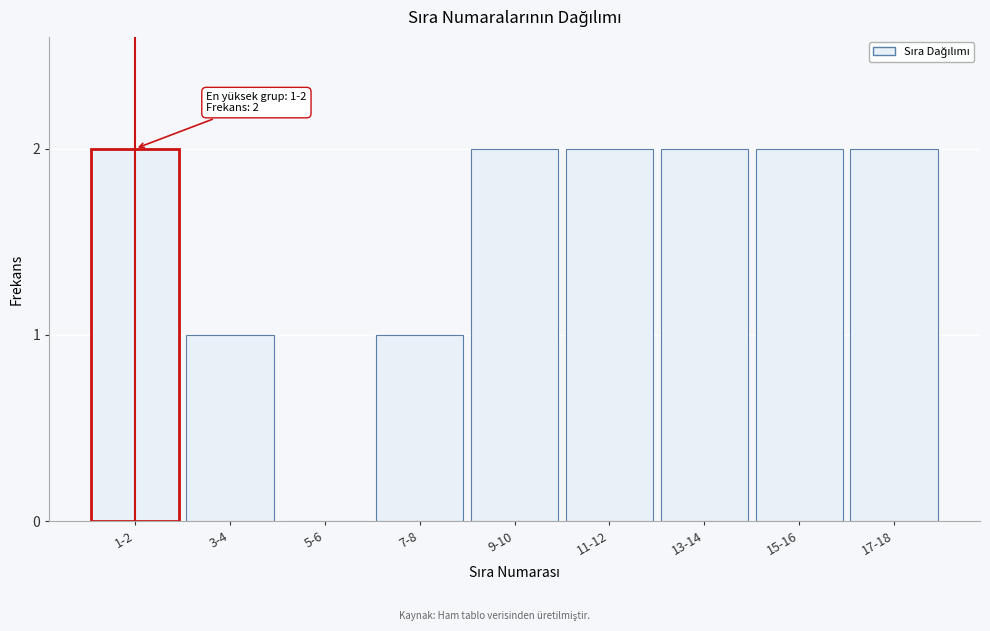

Reading left to right, what are all the values shown in this chart?

1-2=2	3-4=1	5-6=0	7-8=1	9-10=2	11-12=2	13-14=2	15-16=2	17-18=2